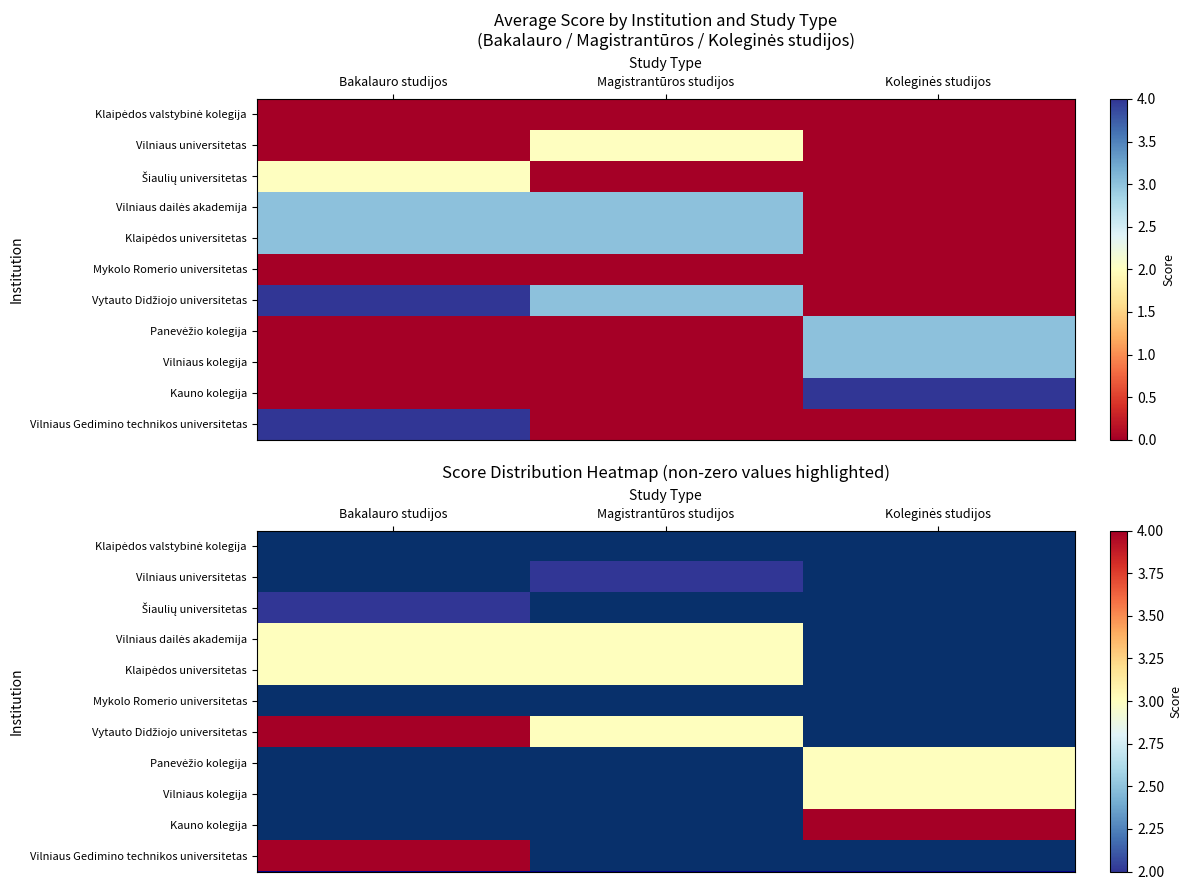

Which category has the highest value in the Mykolo Romerio universitetas series?

Bakalauro studijos